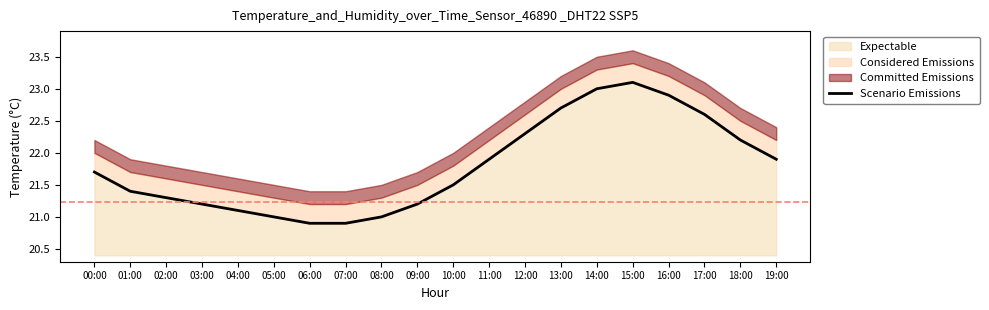

Where is the first local maximum?

15:00